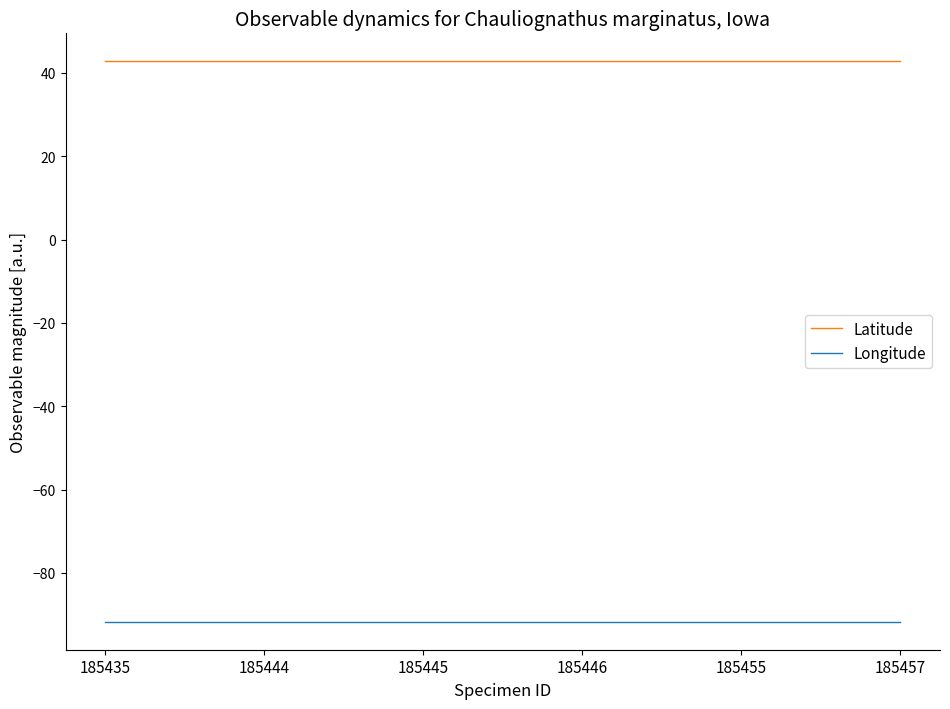

Rank the series by their average value, from highest to lowest.

Latitude, Longitude